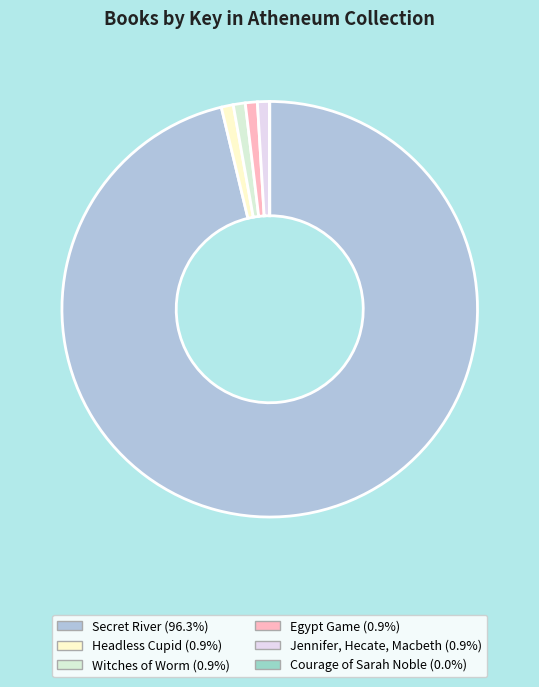

How many segments does this pie chart have?

6